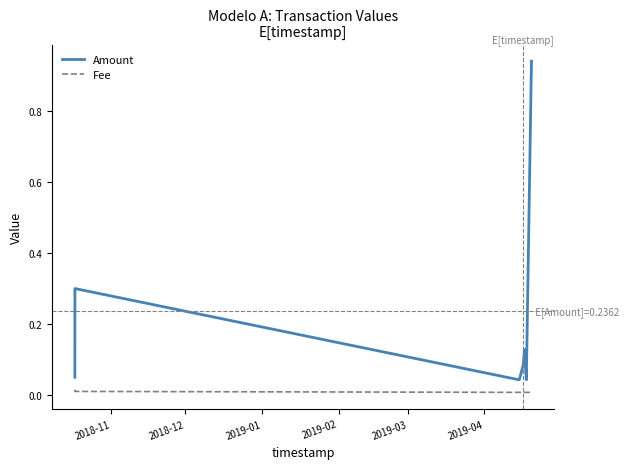

What is the sum of all Amount values?

1.9